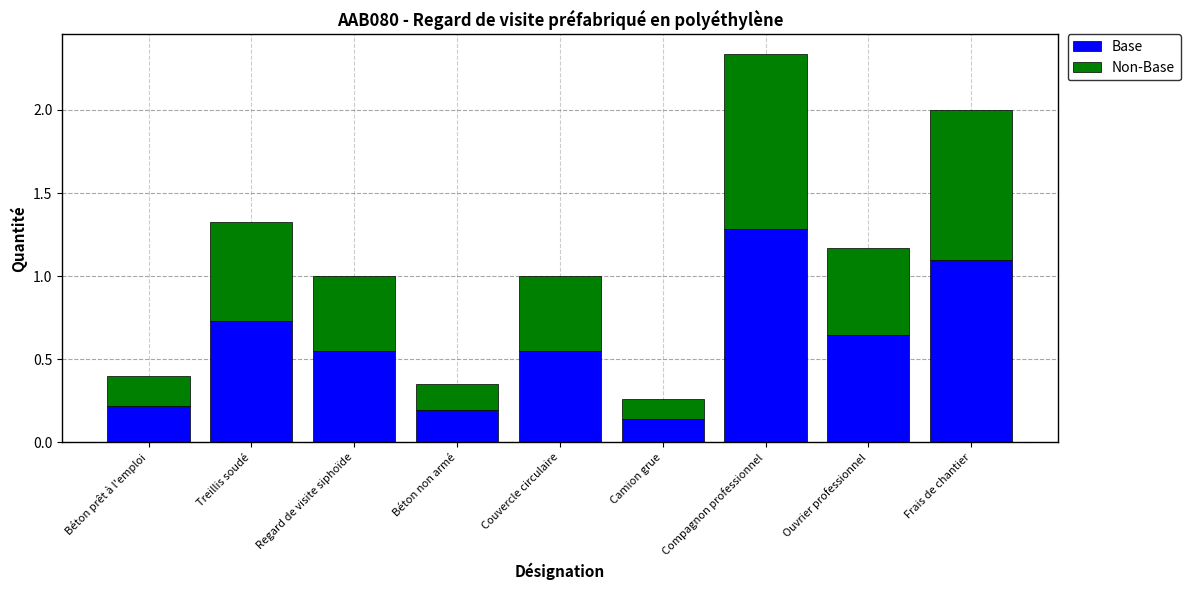

What is the highest value of the Base series?

1.3